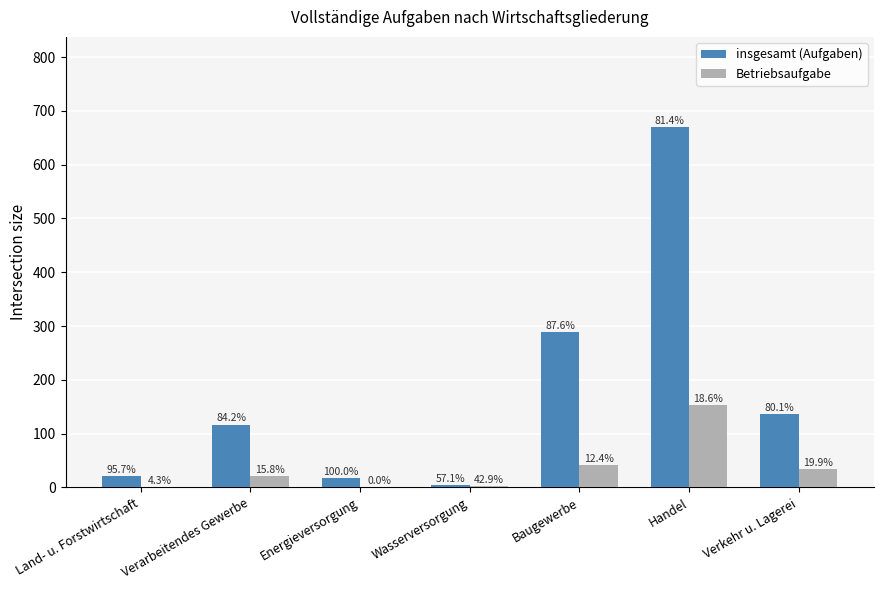

What are all the series names shown in the legend?

insgesamt (Aufgaben), Betriebsaufgabe